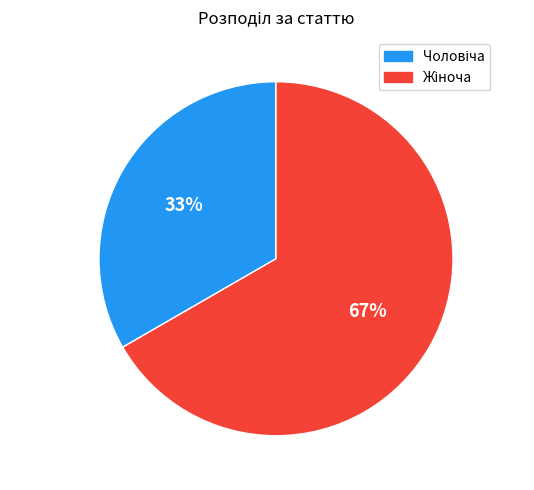

To the nearest percent, what is the average slice percentage?

50%